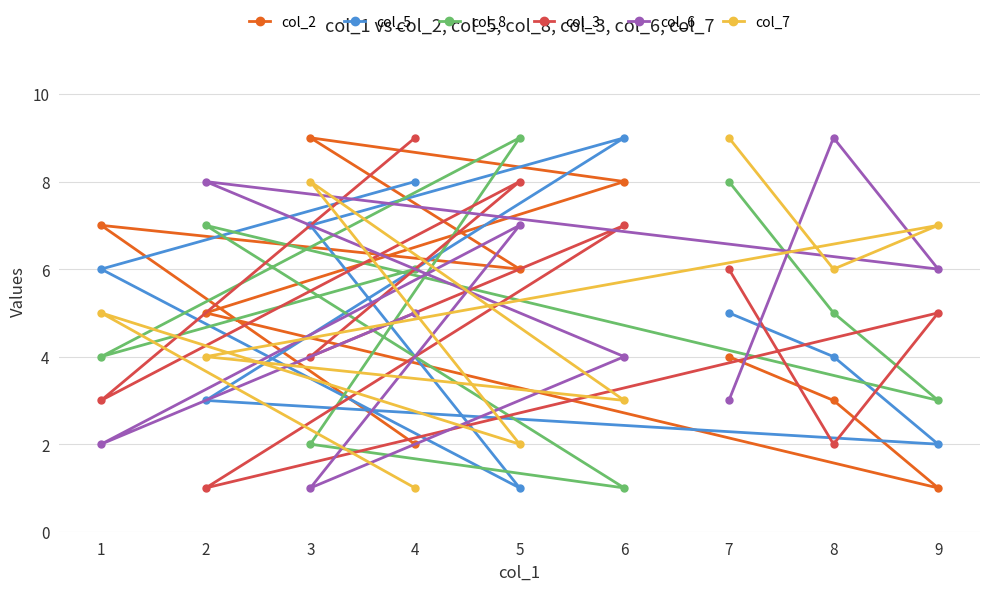

What is the maximum value shown in the chart?

9